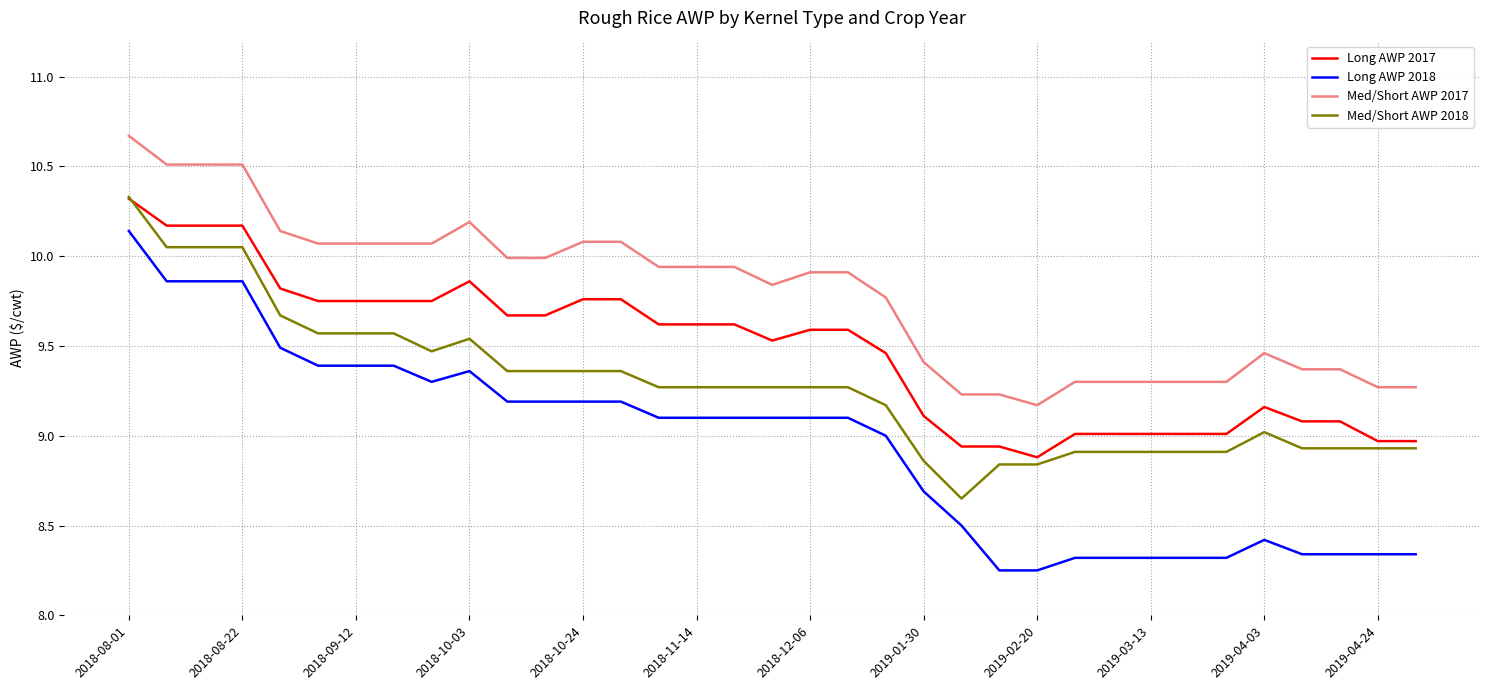

What is the maximum value shown in the chart?

10.7